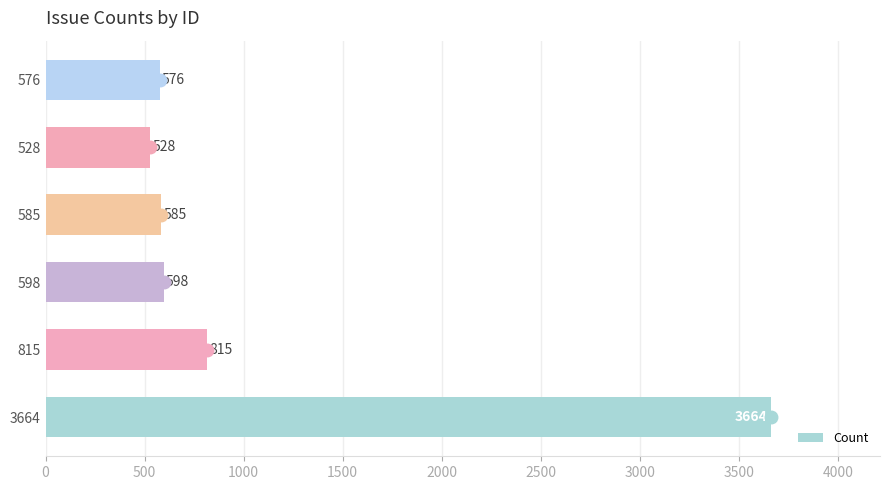

At which label is the value closest to 2096?

815